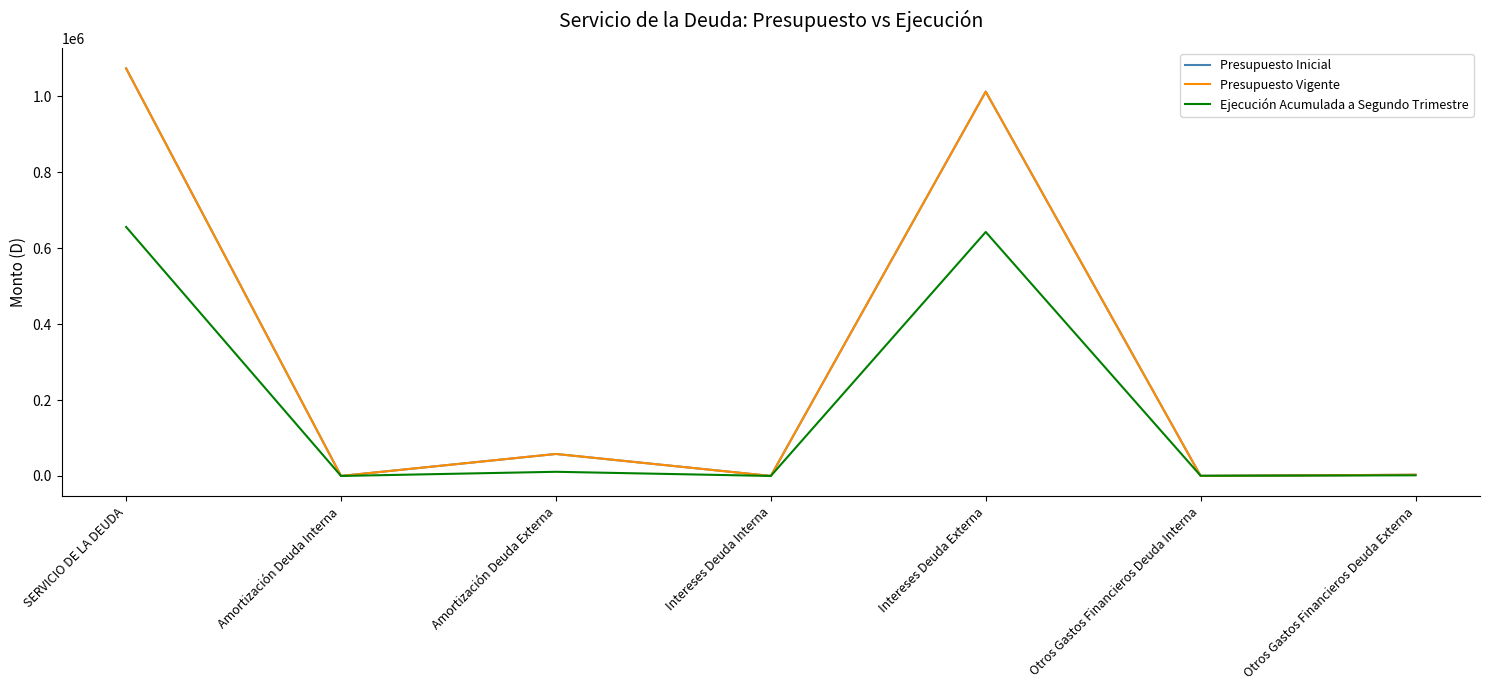

True or false: Presupuesto Vigente has a value of 3 at Intereses Deuda Interna.

False